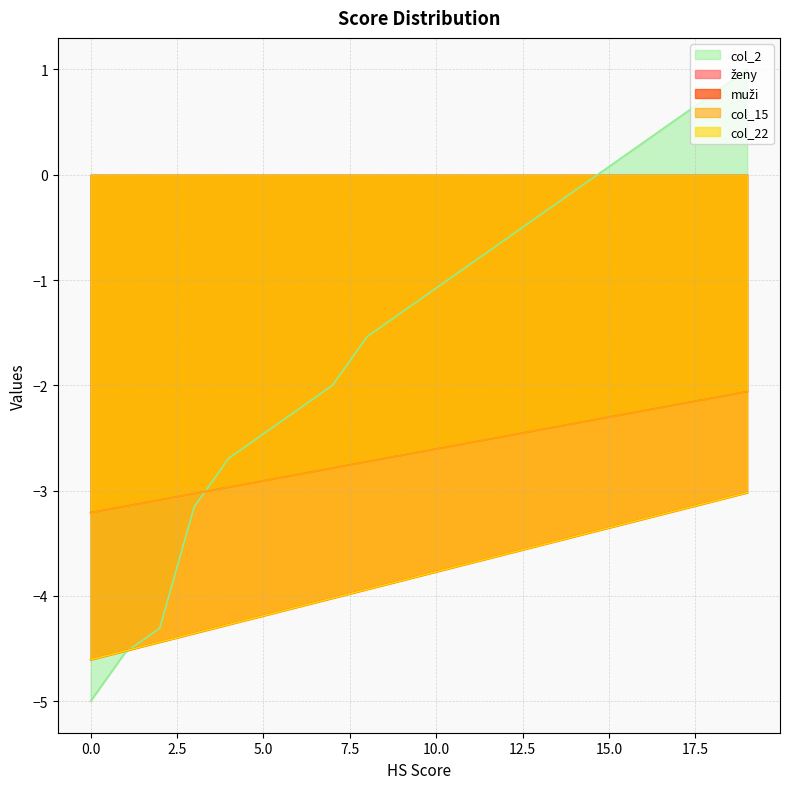

Which series has the widest spread of values?

col_2